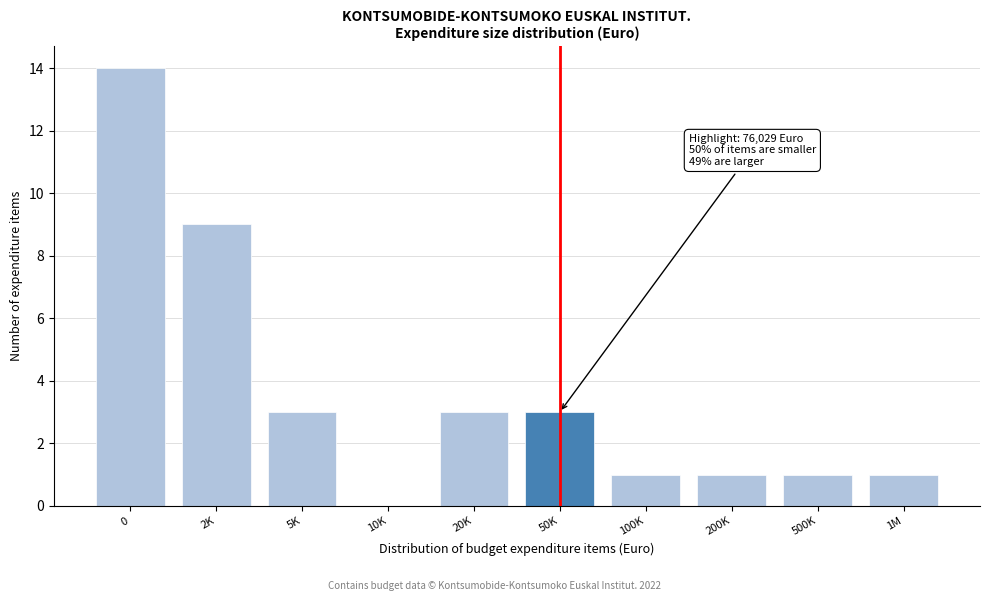

Reading right to left, what are all the values shown in this chart?

1M=1	500K=1	200K=1	100K=1	50K=3	20K=3	10K=0	5K=3	2K=9	0=14